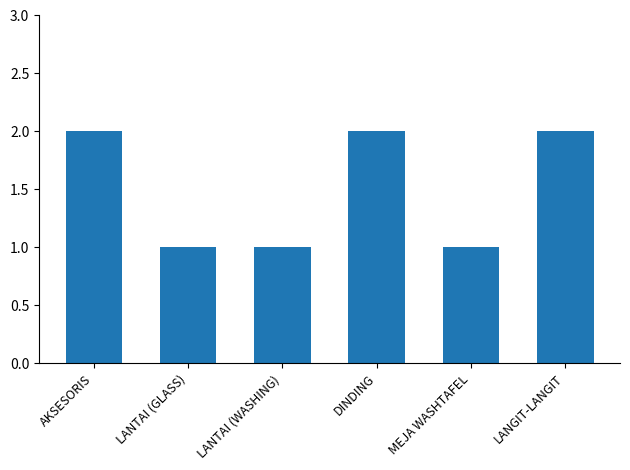

The value at DINDING is 2. True or false?

True